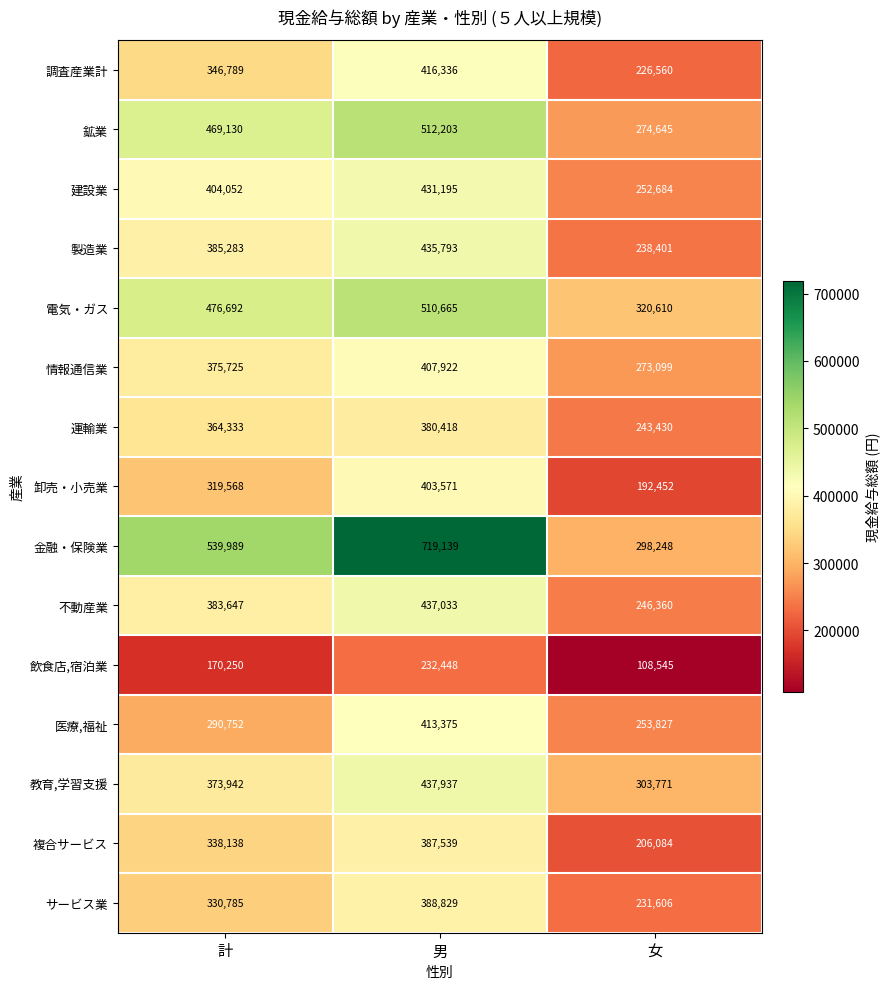

Read the 製造業 value at 男, to the nearest 50.

435800